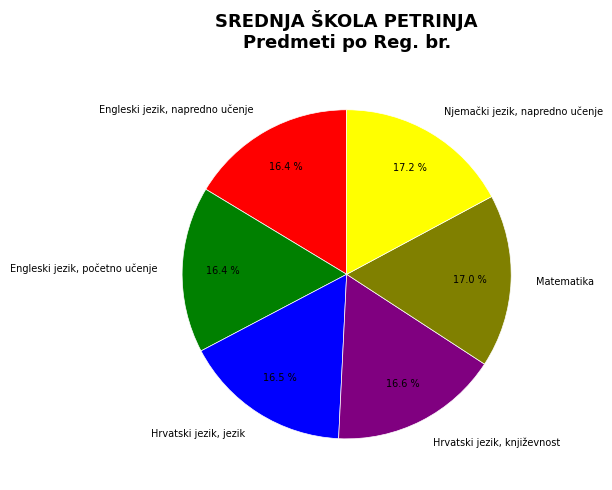

To the nearest percent, what portion does Matematika represent?

17%